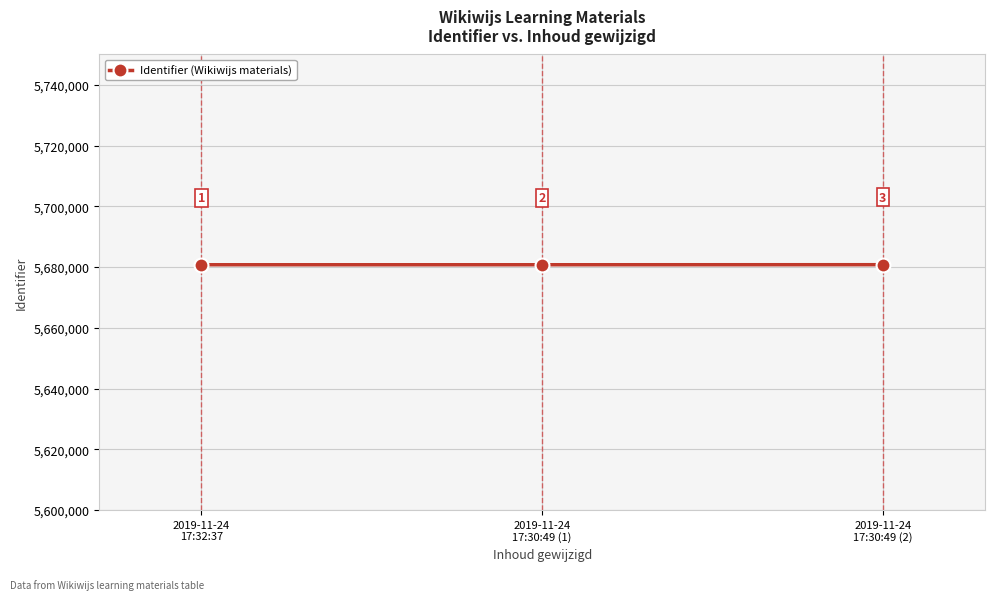

Does the chart display data point markers on the line(s)?

Yes